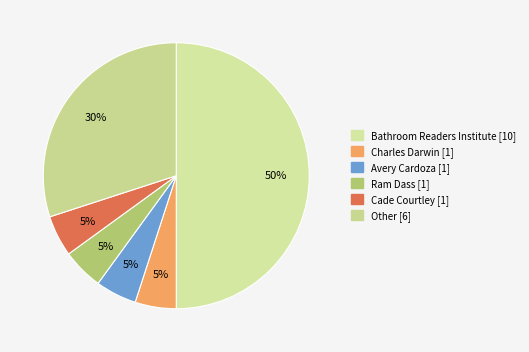

What percentage is the Charles Darwin slice, to the nearest percent?

5%